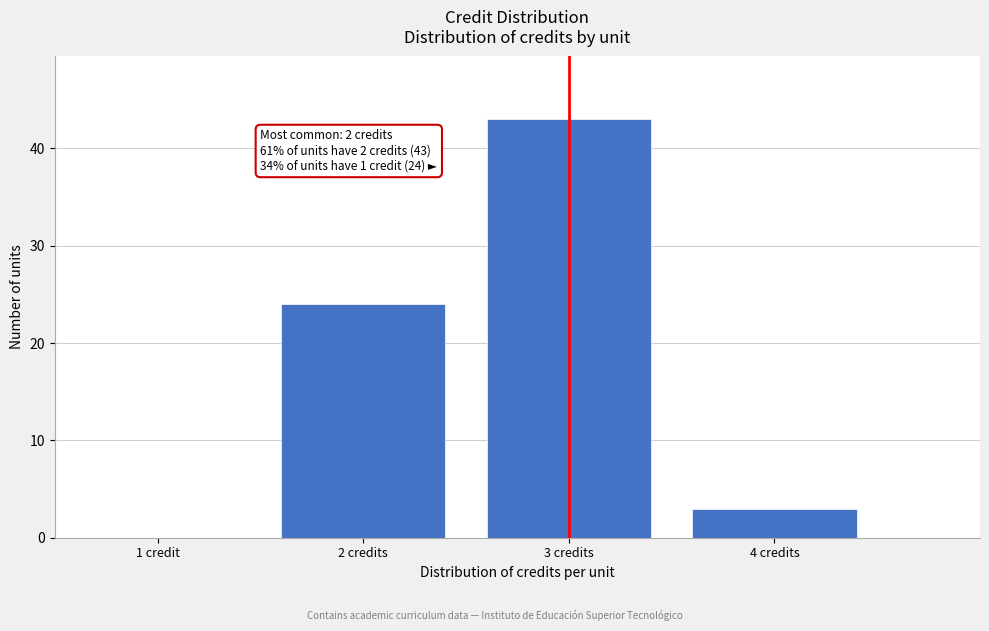

Reading right to left, transcribe all the data shown in this chart.

4 credits=3	3 credits=43	2 credits=24	1 credit=0